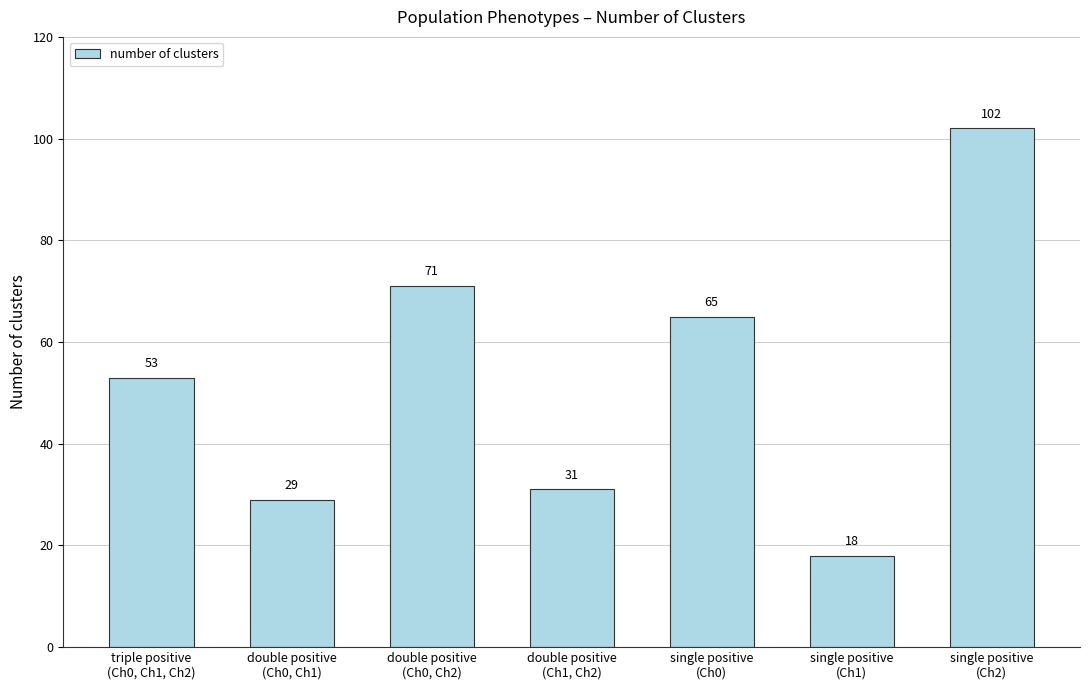

Approximately how many times larger is the value at single positive
(Ch1) compared to double positive
(Ch0, Ch1)?

0.6